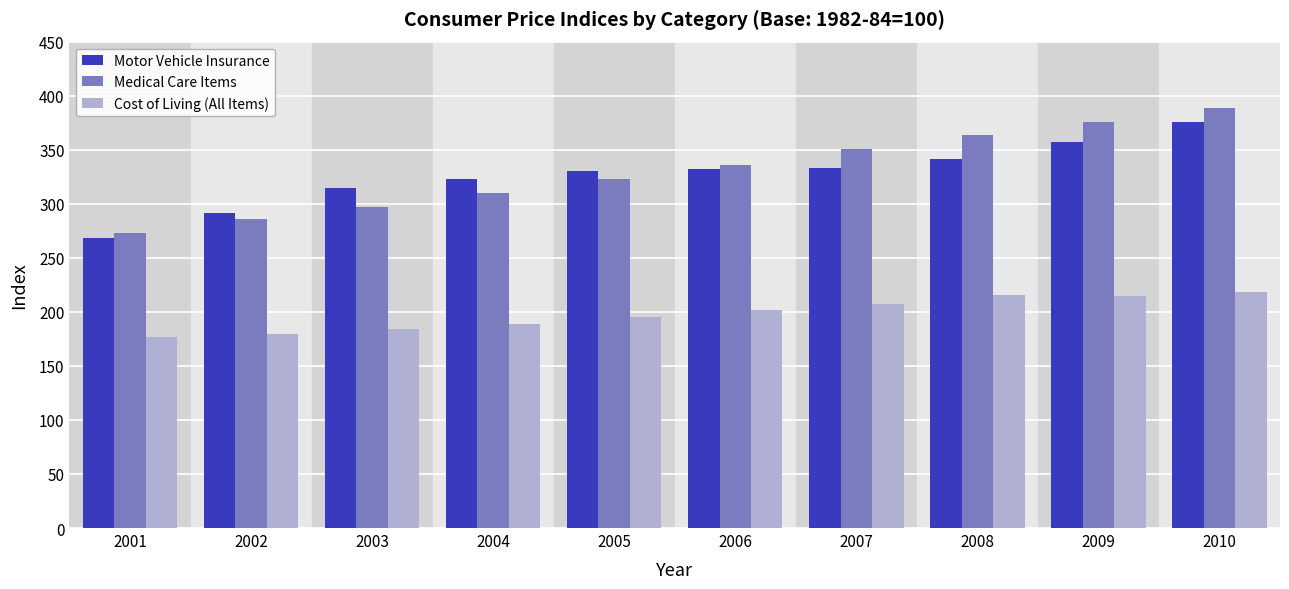

Rank the categories by Medical Care Items value from lowest to highest.

2001, 2002, 2003, 2004, 2005, 2006, 2007, 2008, 2009, 2010